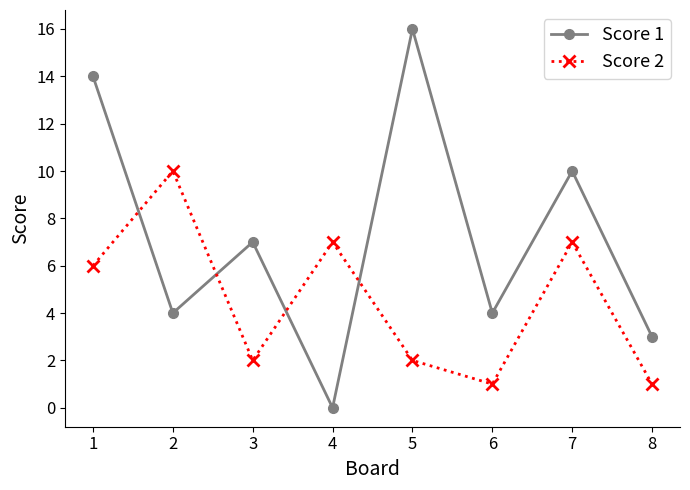

Between which two adjacent categories do Score 2 and Score 1 first intersect?

1 and 2